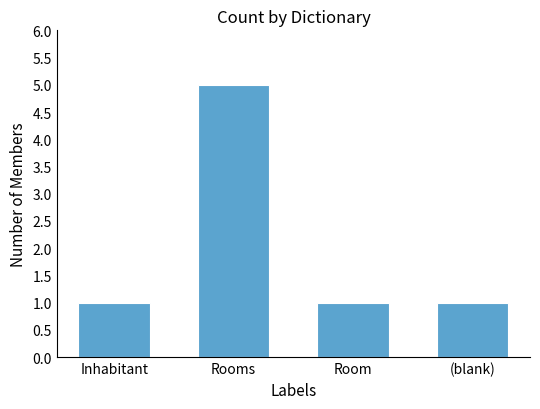

What is the value of the 3rd bar from the left?

1